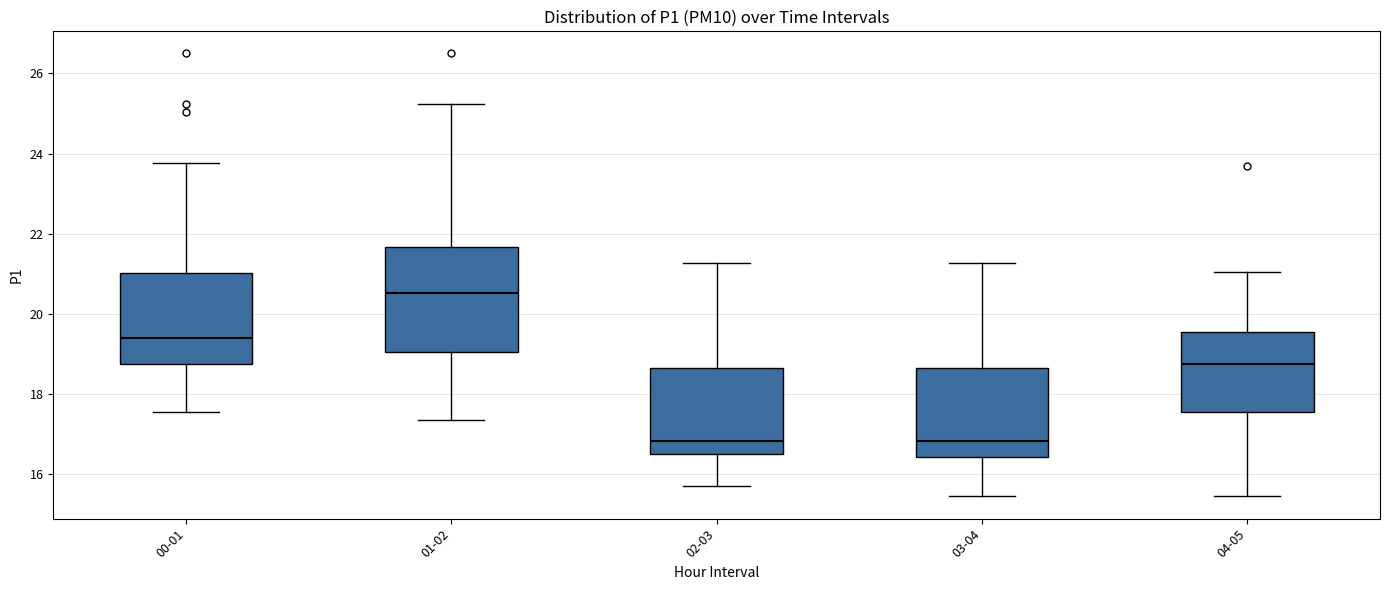

Reading left to right, transcribe this box plot: for each box, give where its median line is, the range the box spans, and where its two whiskers end, as read against the y-axis. The values are not printed on the chart, so give them approximately, as read against the axis.

00-01: median 19.4, box 18.8 to 21.0, whiskers 17.6 to 23.8
01-02: median 20.6, box 19.0 to 21.6, whiskers 17.4 to 25.2
02-03: median 16.8, box 16.4 to 18.6, whiskers 15.8 to 21.2
03-04: median 16.8, box 16.4 to 18.6, whiskers 15.4 to 21.2
04-05: median 18.8, box 17.6 to 19.6, whiskers 15.4 to 21.0